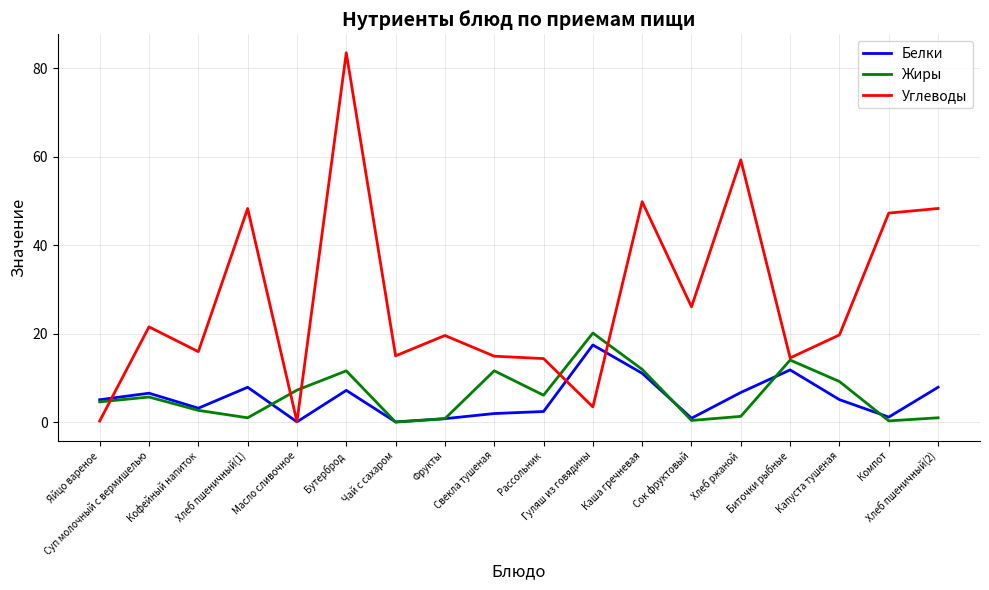

How many interior local peaks does the Жиры series have?

5